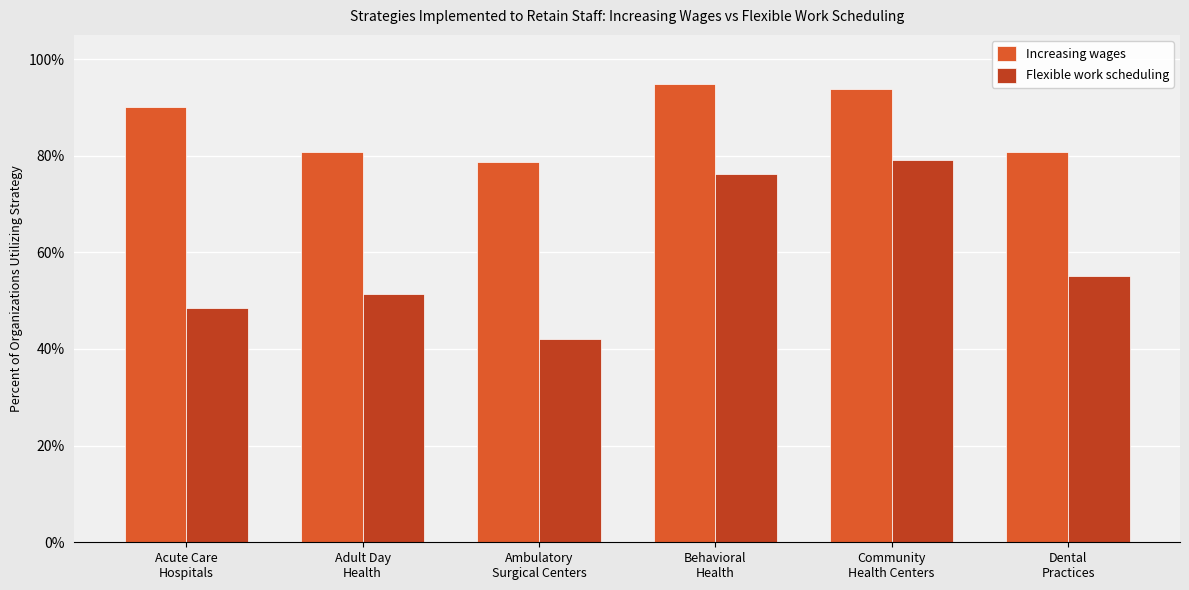

Which series has the largest total across all categories?

Increasing wages